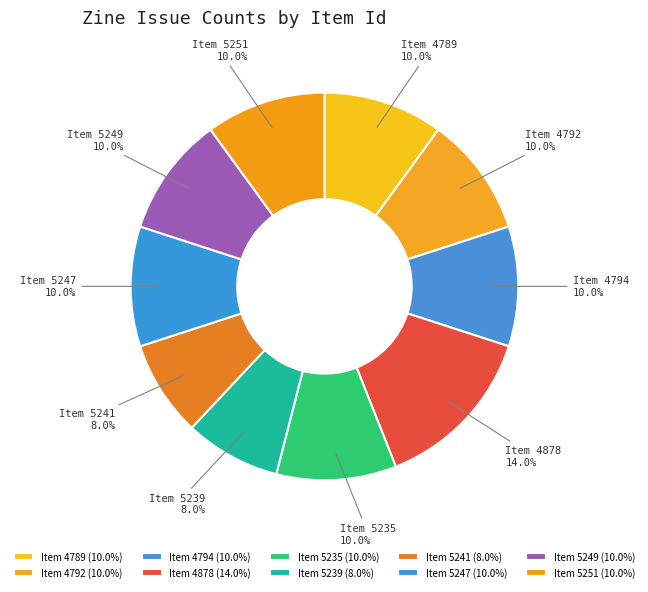

Count the number of slices in the pie.

10